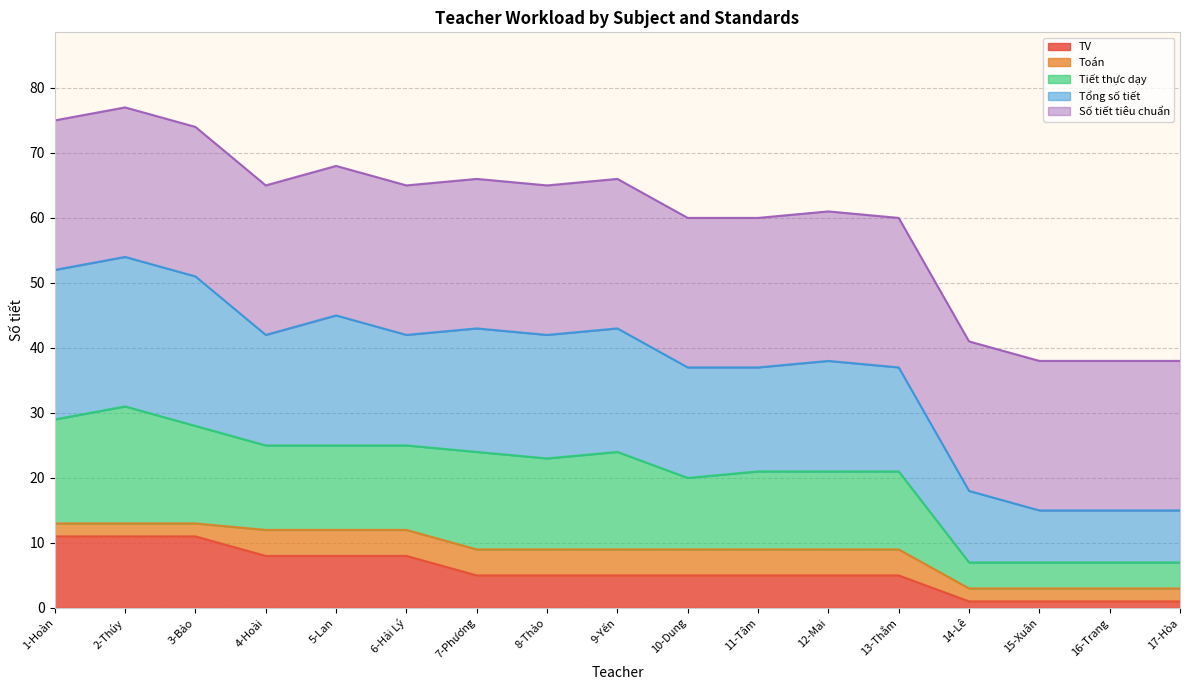

What is the highest value of the TV series?

11